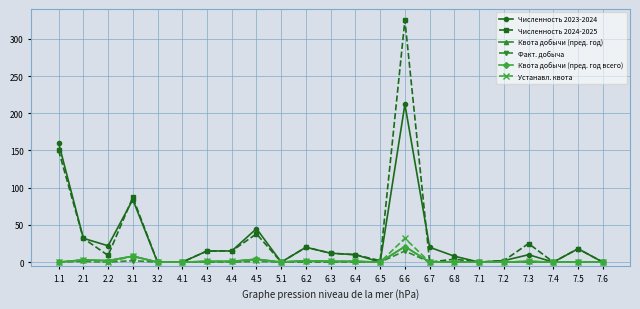

Does the chart have visible grid lines?

Yes